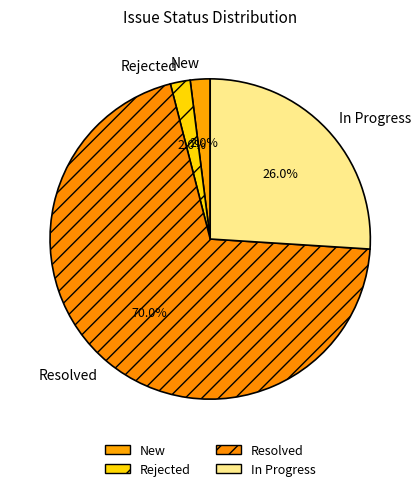

What is the largest slice in the pie chart?

Resolved